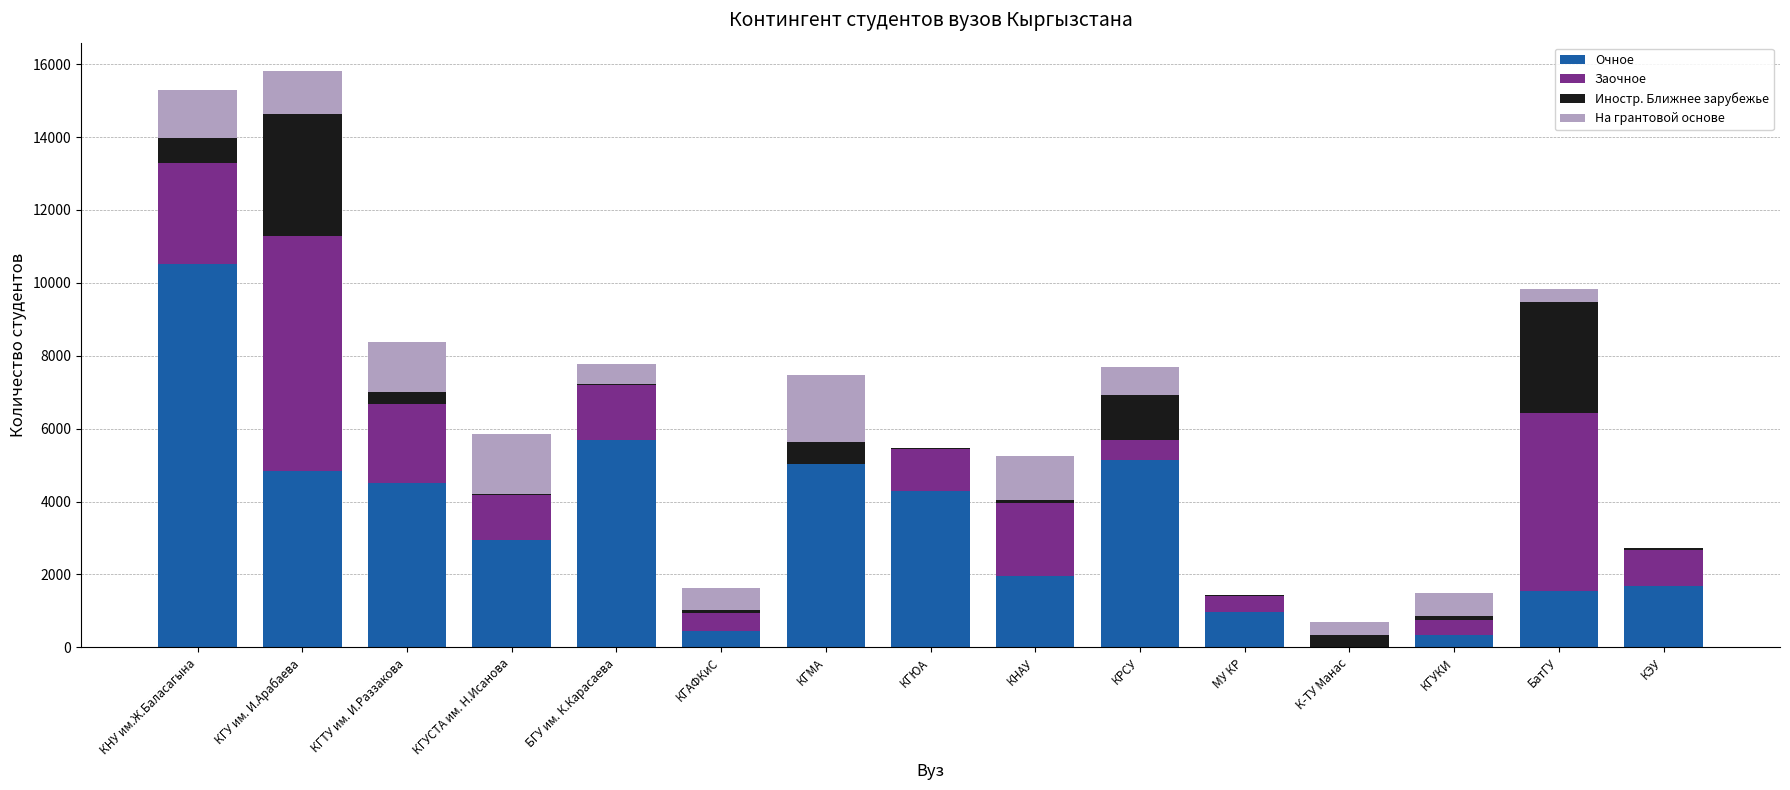

At which label does Очное reach its peak?

КНУ им.Ж.Баласагына